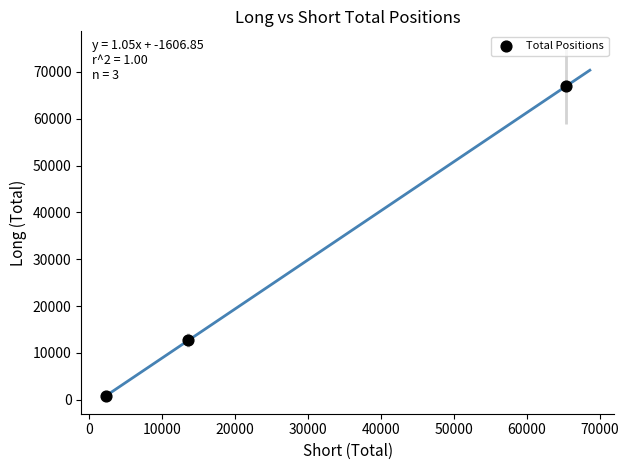

What Y value in the scatter plot is closest to 33873?

12719.8